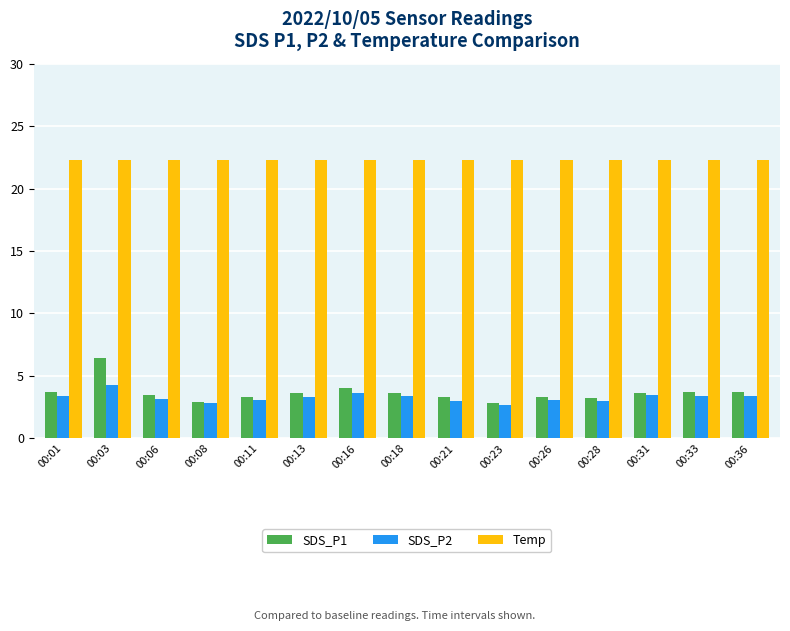

True or false: Temp has a value of 22.3 at 00:36.

True